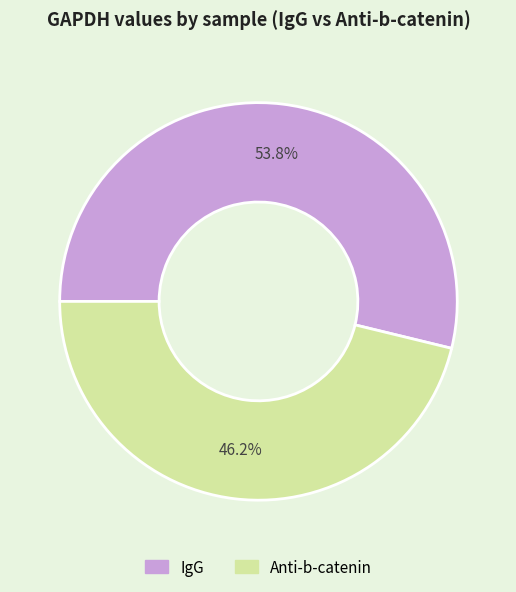

Count the number of slices in the pie.

2